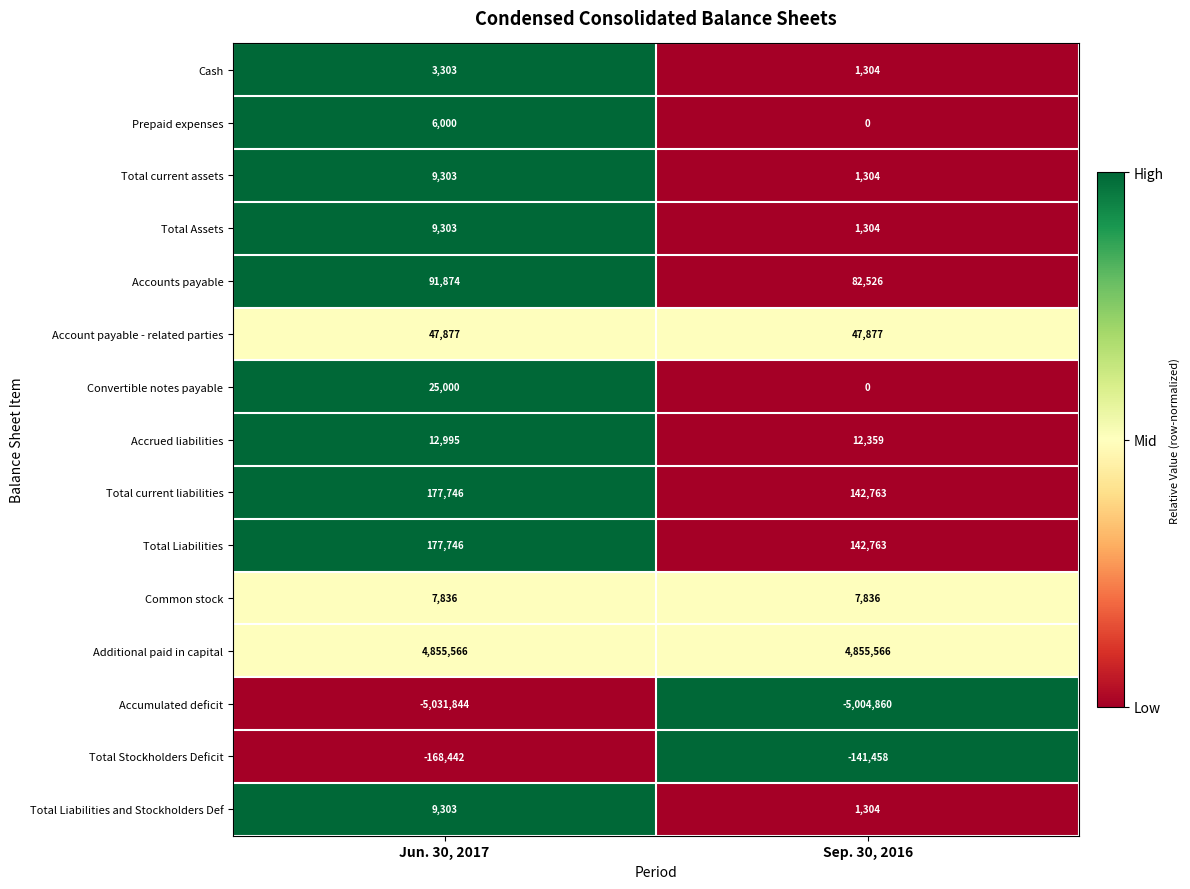

List the labels in order of Total current liabilities value, largest first.

Jun. 30, 2017, Sep. 30, 2016